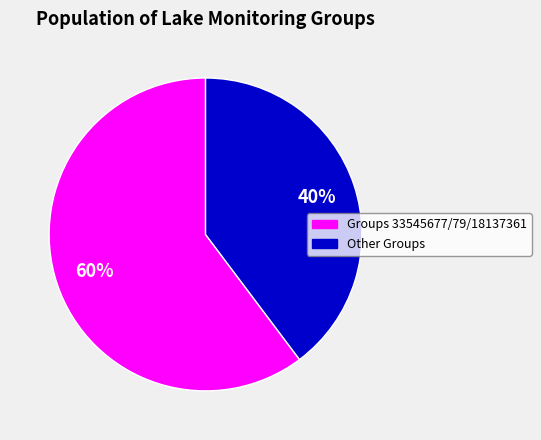

Is there a majority slice in this chart?

Yes